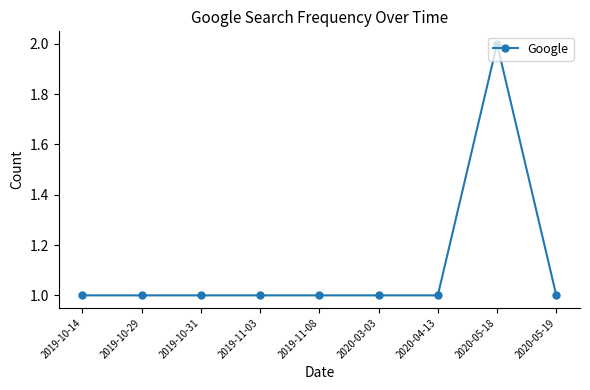

What position from the left is 2019-10-31?

3